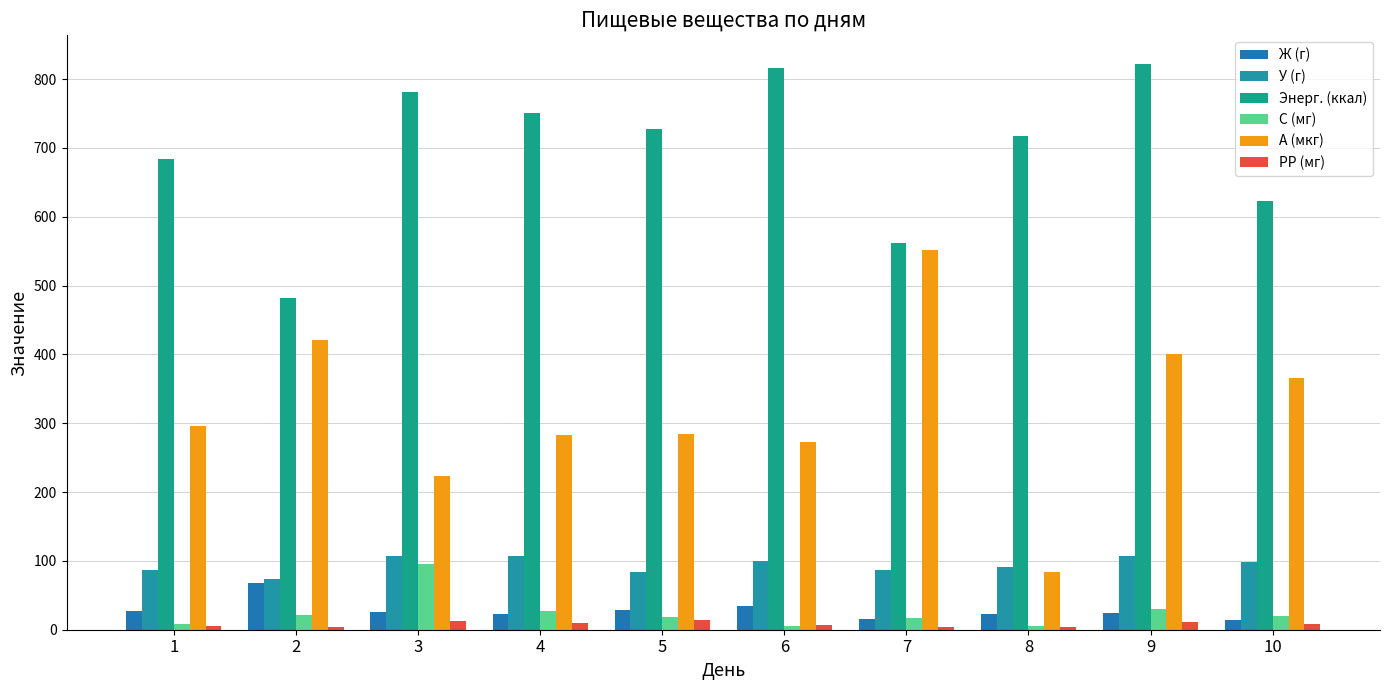

Is the value of А (мкг) at 4 greater than the value of У (г) at 6?

Yes